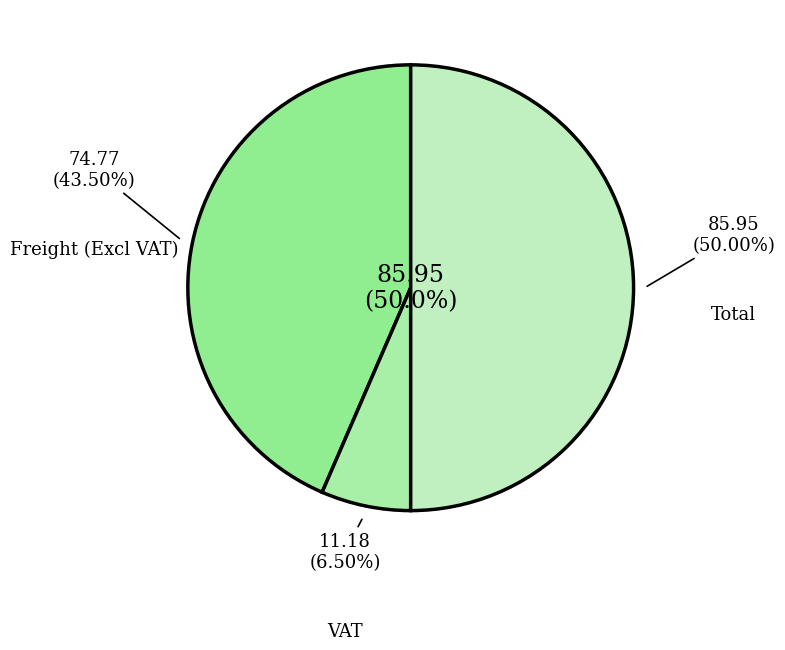

Approximately how many times larger is the value at Freight (Excl VAT) compared to Total?

0.9